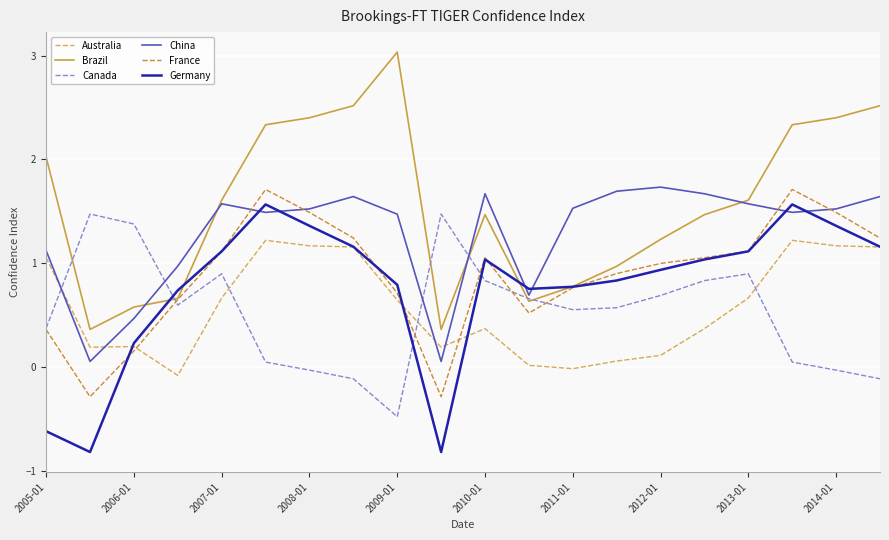

Which series has the widest spread of values?

Brazil